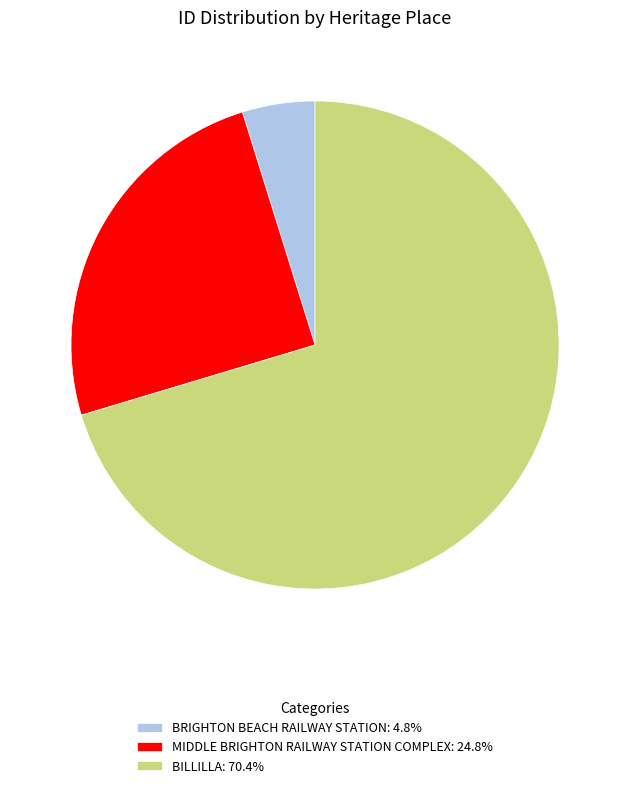

Is there a majority slice in this chart?

Yes